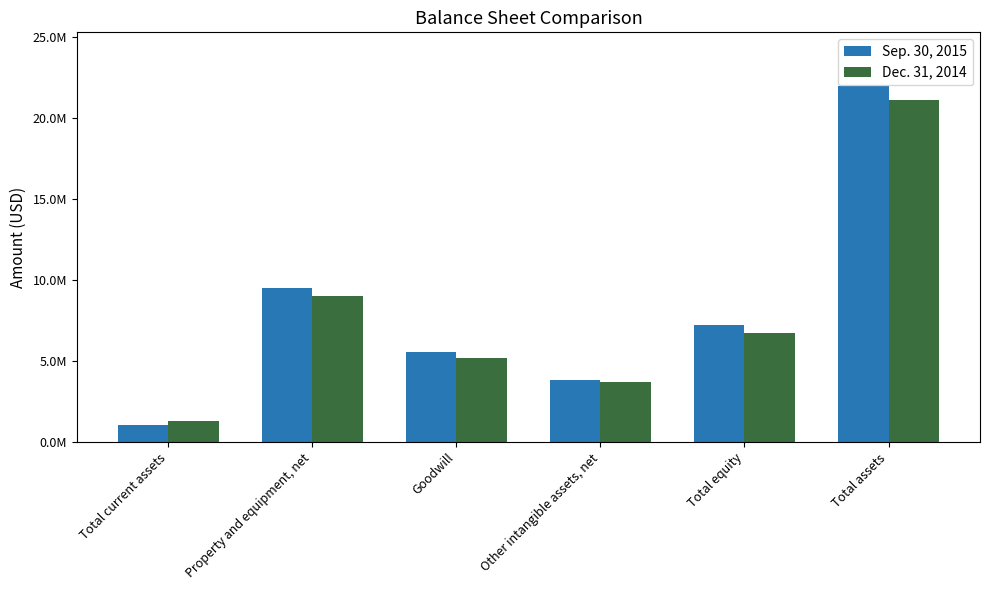

How many bars are there in each group?

2